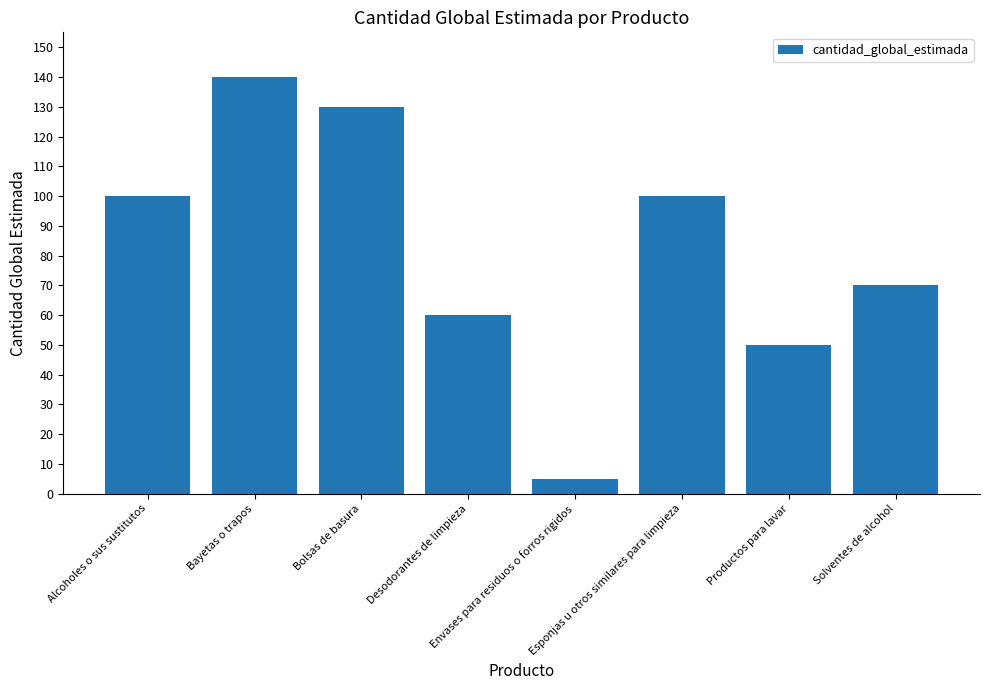

Is it true that the value at Envases para residuos o forros rigidos is 5?

True